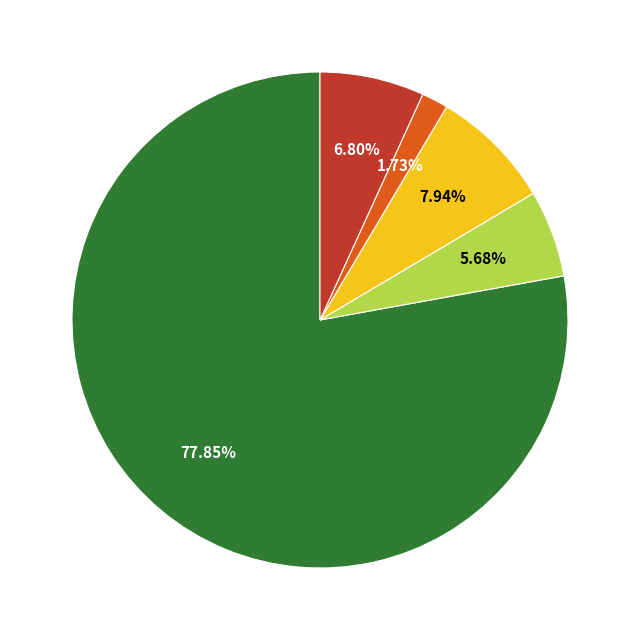

Is there a majority slice in this chart?

Yes